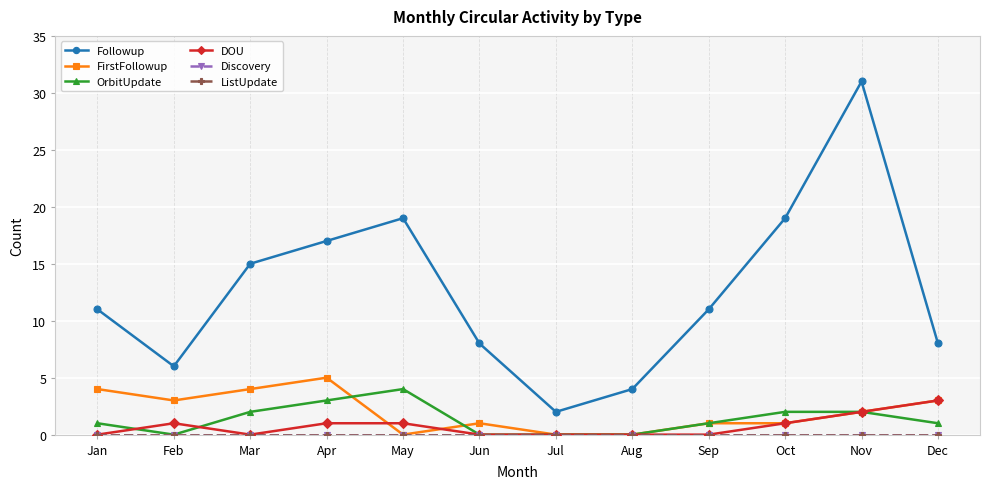

How many lines are shown in the chart?

6